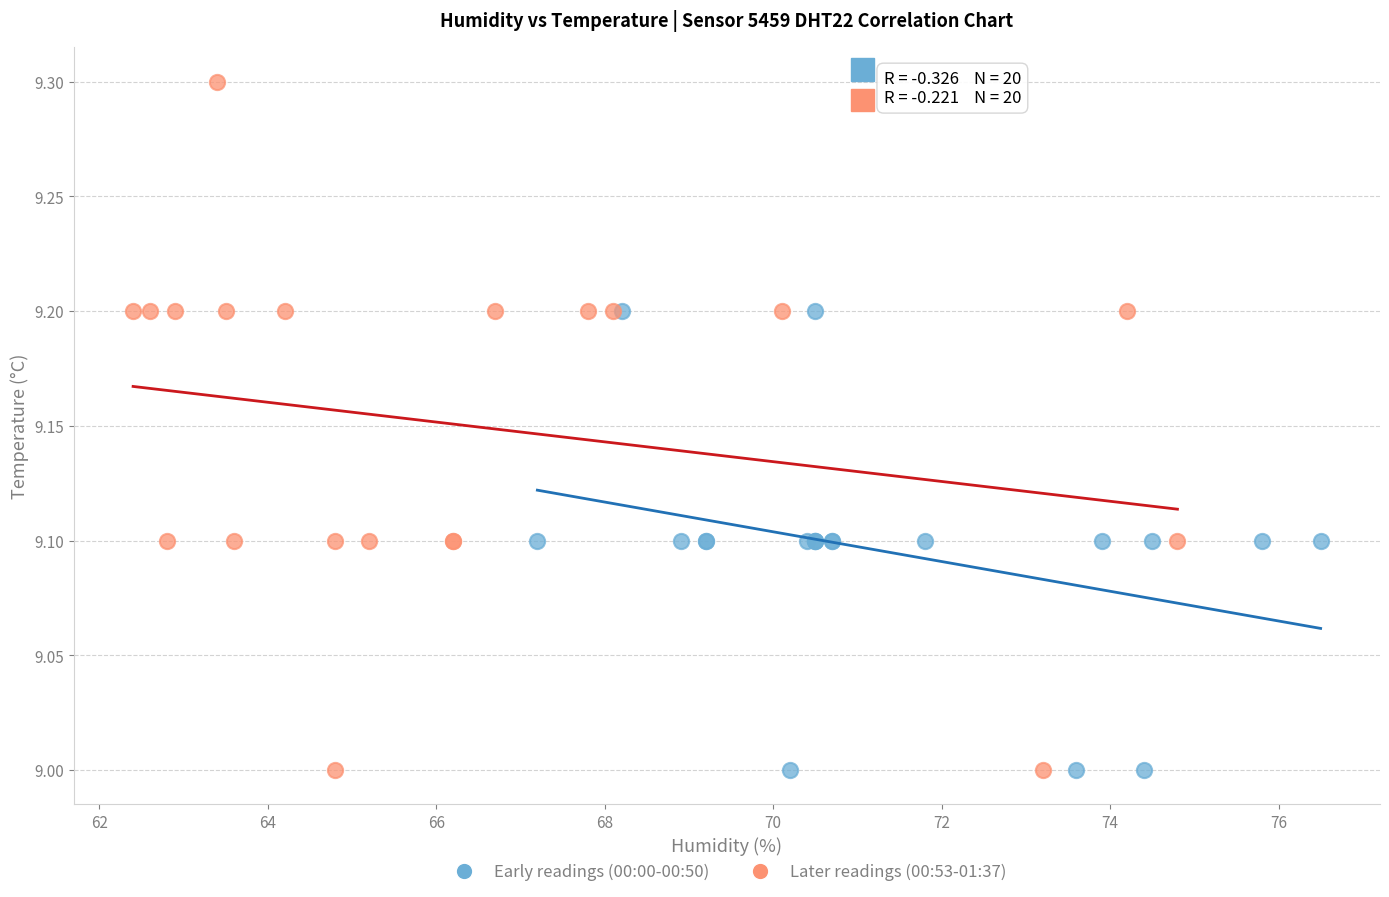

What are all the series names shown in the legend?

Early readings (00:00-00:50), Later readings (00:53-01:37)